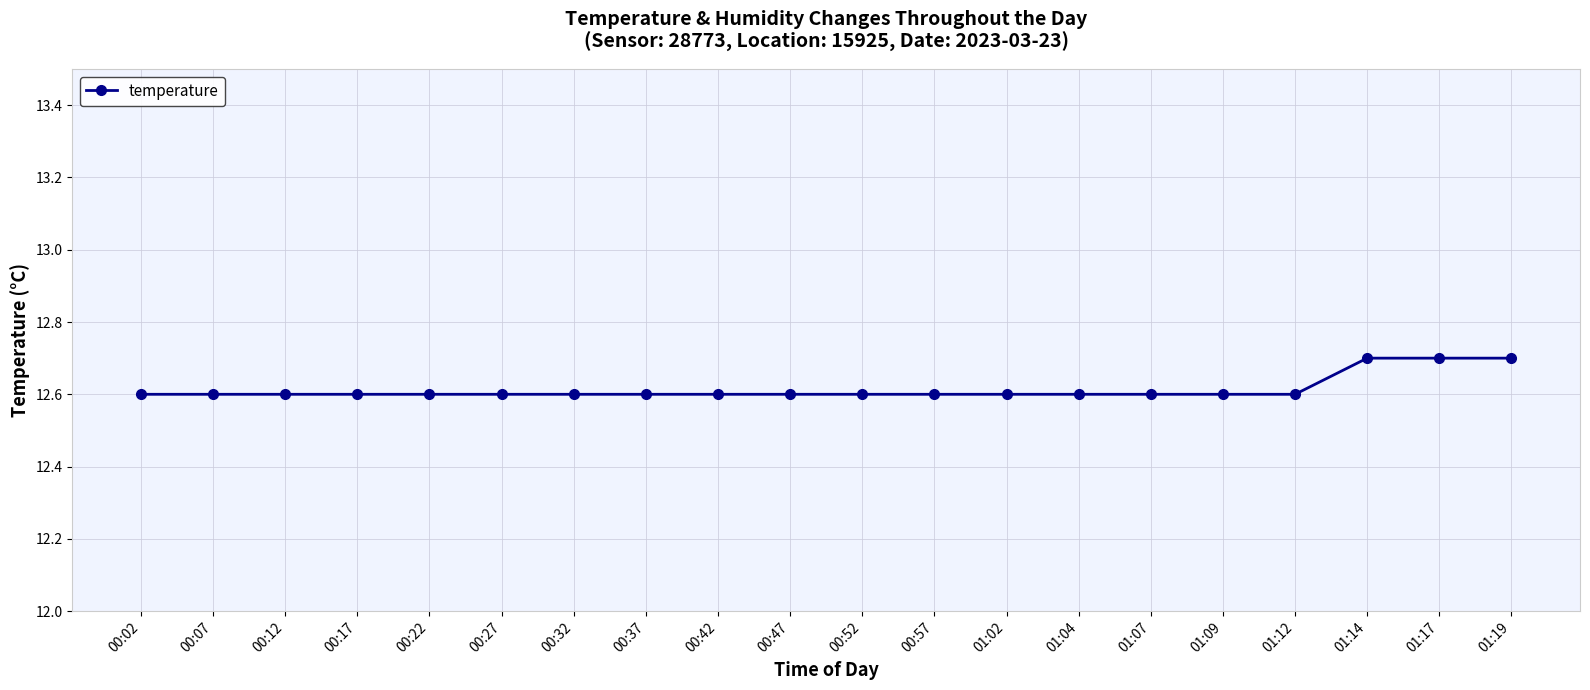

What is the difference between the second highest and minimum values?

0.1